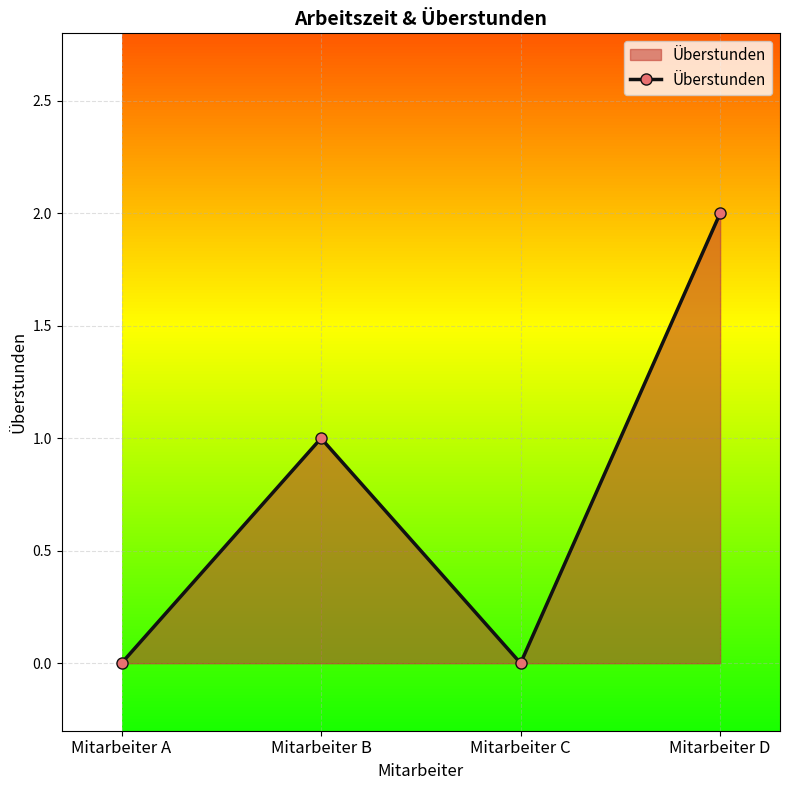

Reading left to right, transcribe all the data shown in this chart.

0	1	0	2